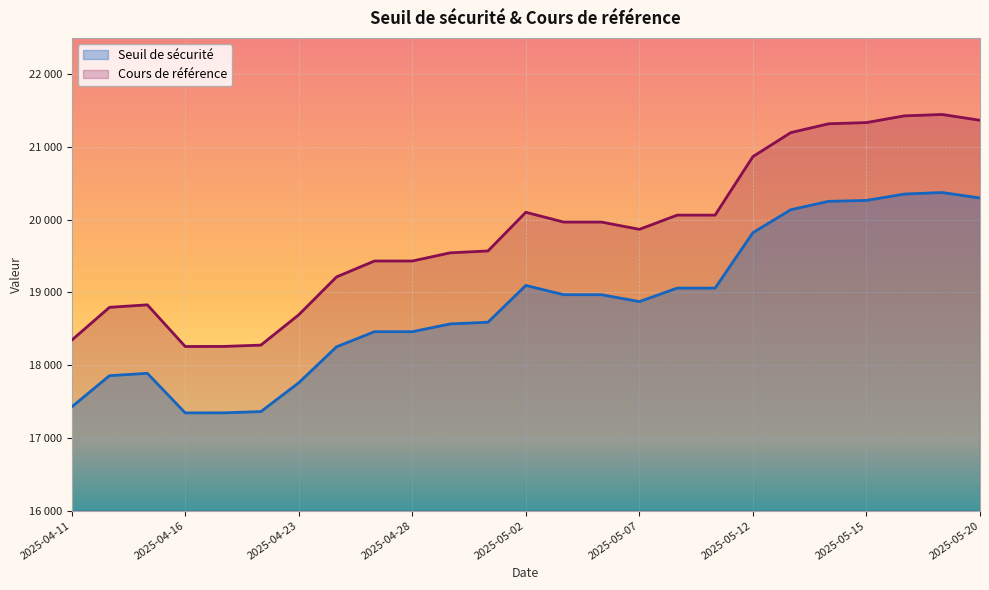

At which category is the sum across all series the highest?

2025-05-19